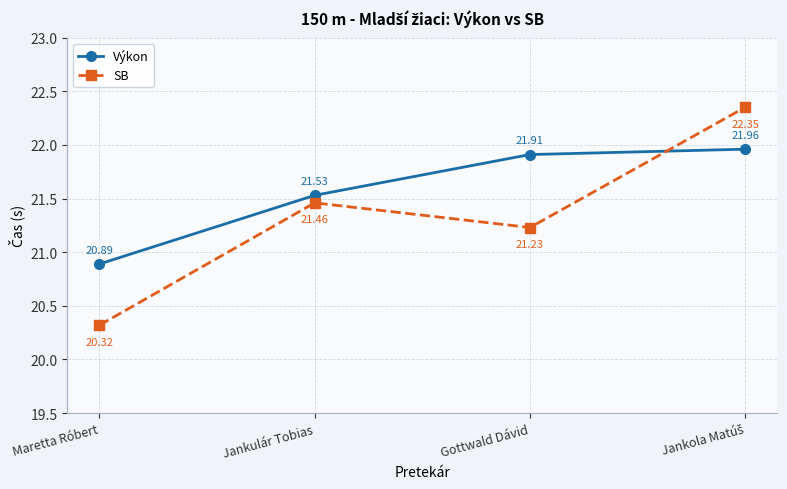

What is the sum of the SB values at Jankulár Tobias and Maretta Róbert?

41.8